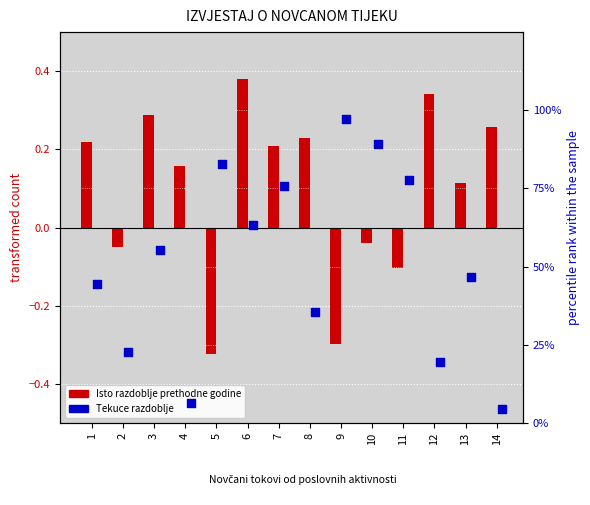

What is the total value across all series at 1?

44.6